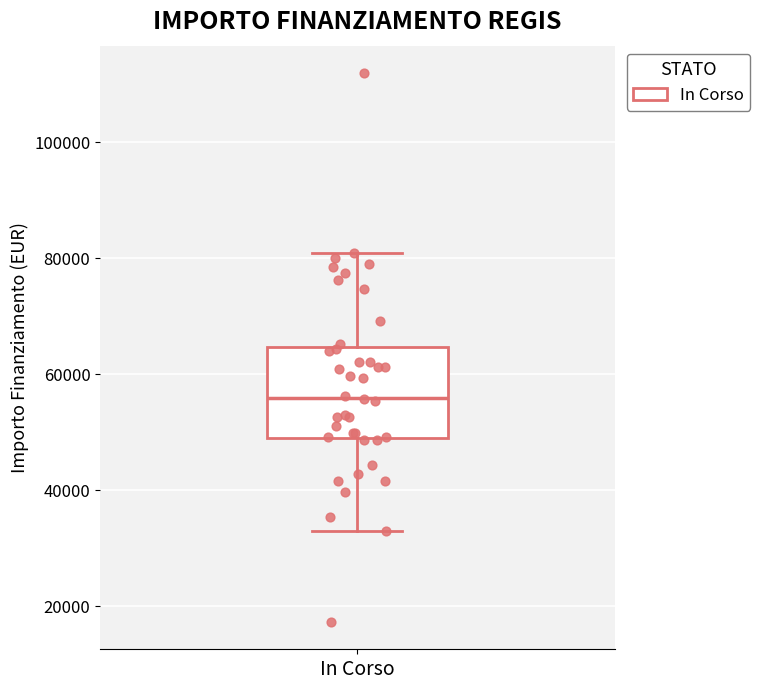

Read this box plot against the y-axis: the position of the median line, the range covered by the box, and the ends of both whiskers. The values are not printed on the chart, so give them approximately, as read against the axis.

median 56000, box 50000 to 64000, whiskers 32000 to 80000